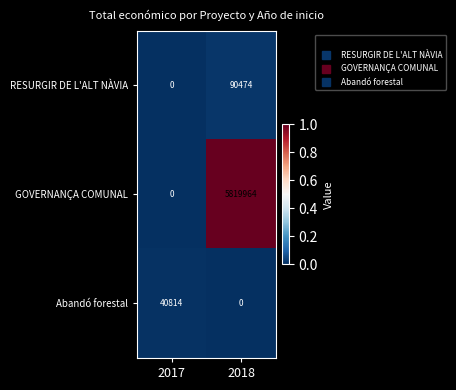

Is it true that GOVERNANÇA COMUNAL equals 0 at 2017?

True